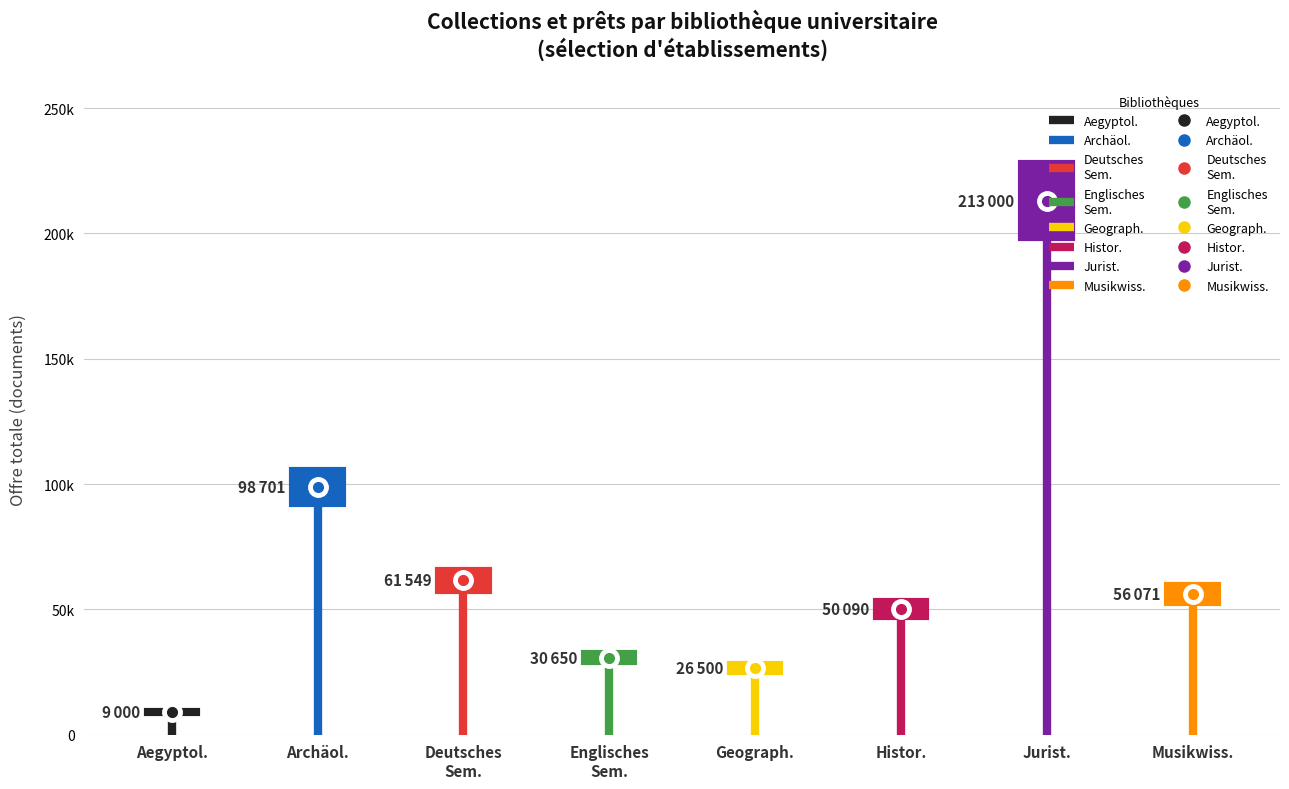

Does the chart display data point markers on the line(s)?

No